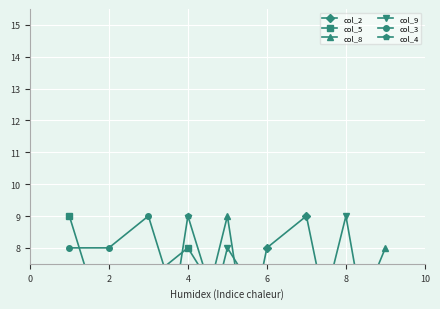

Rank the series by their maximum value, from lowest to highest.

col_2, col_5, col_8, col_9, col_3, col_4